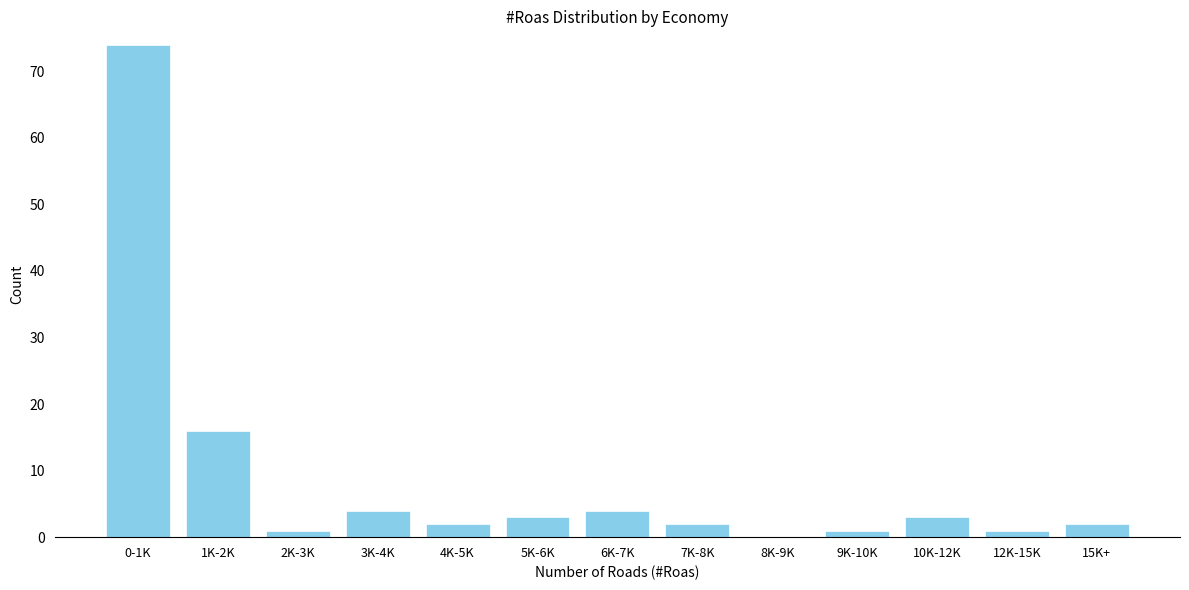

Approximately how many times larger is the value at 7K-8K compared to 10K-12K?

0.7